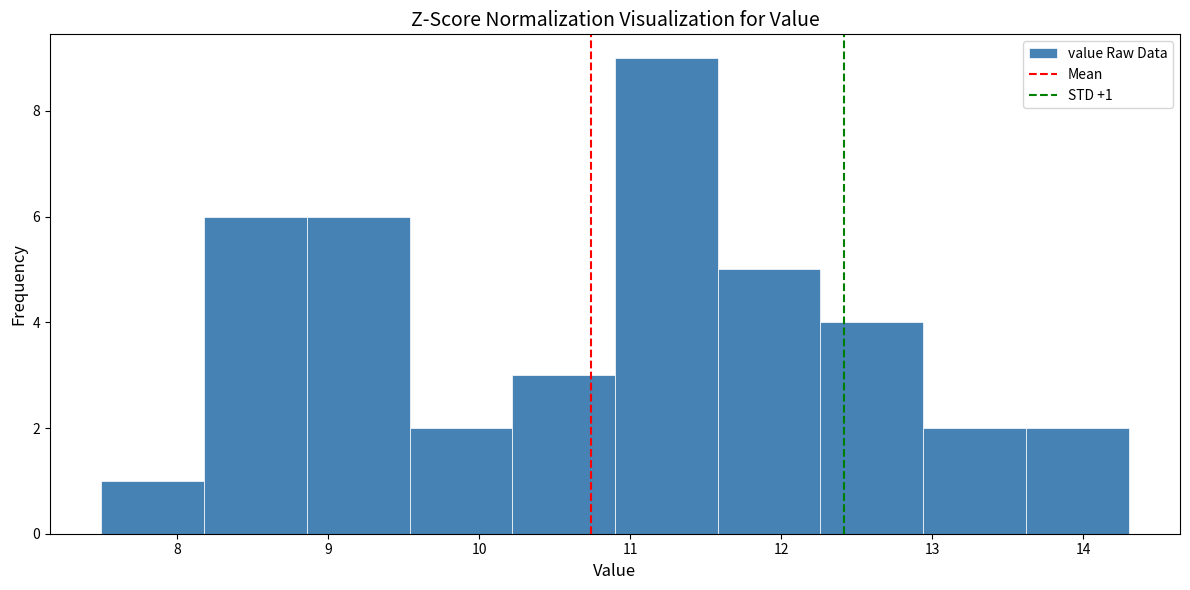

Over which range of the x-axis is the bar tallest?

10.90 to 11.58